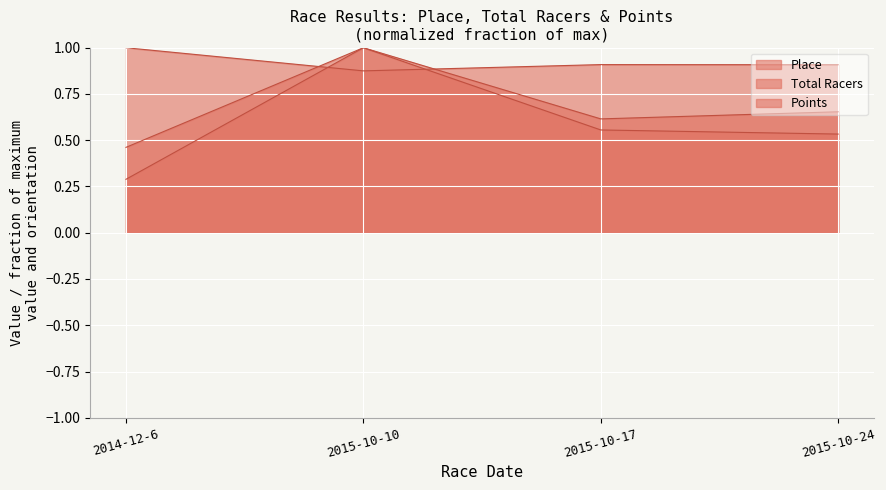

What is the difference between the highest and lowest values at 2015-10-17?

0.4